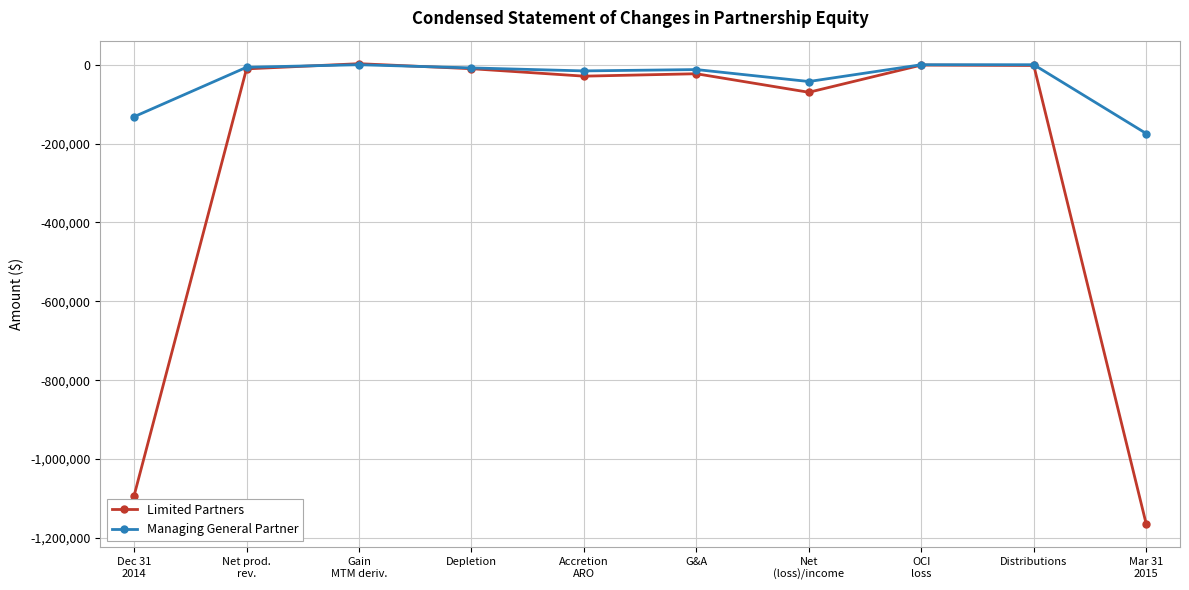

True or false: Limited Partners has a value of -733356 at Mar 31
2015.

False